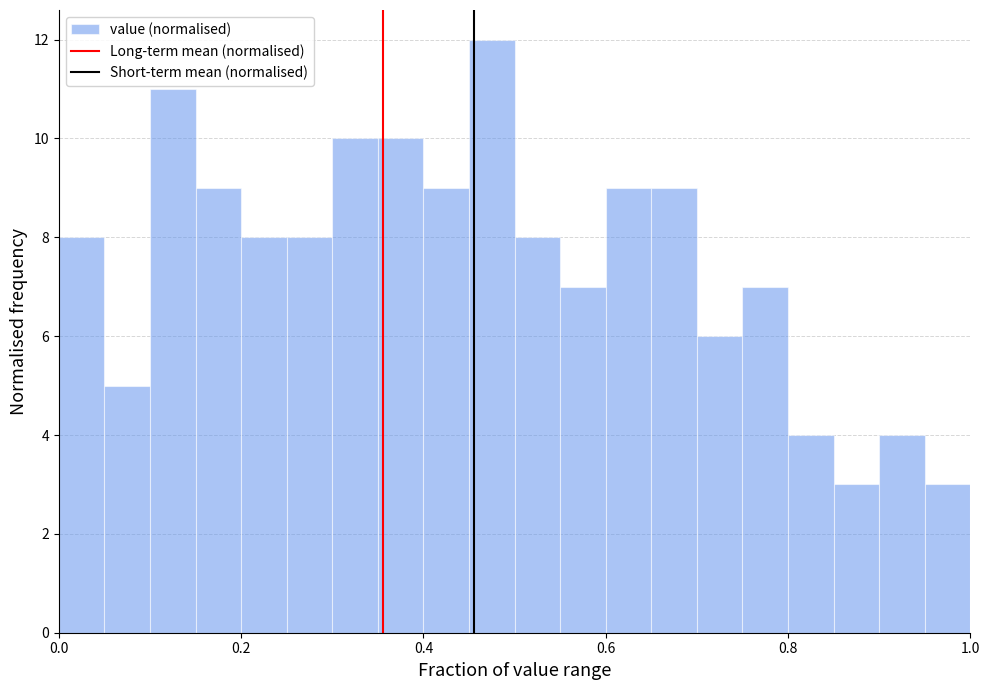

Around what value on the x-axis is the tallest bar? Give the approximate position of its centre, as read against the axis.

0.48